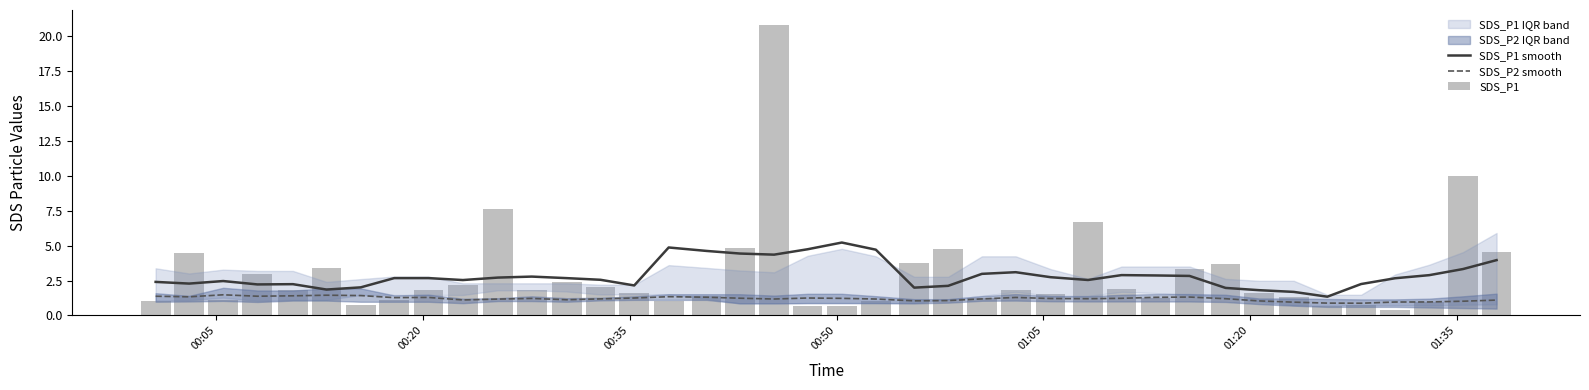

List the series in order of their peak value, highest first.

SDS_P1, SDS_P1 smooth, SDS_P2 smooth